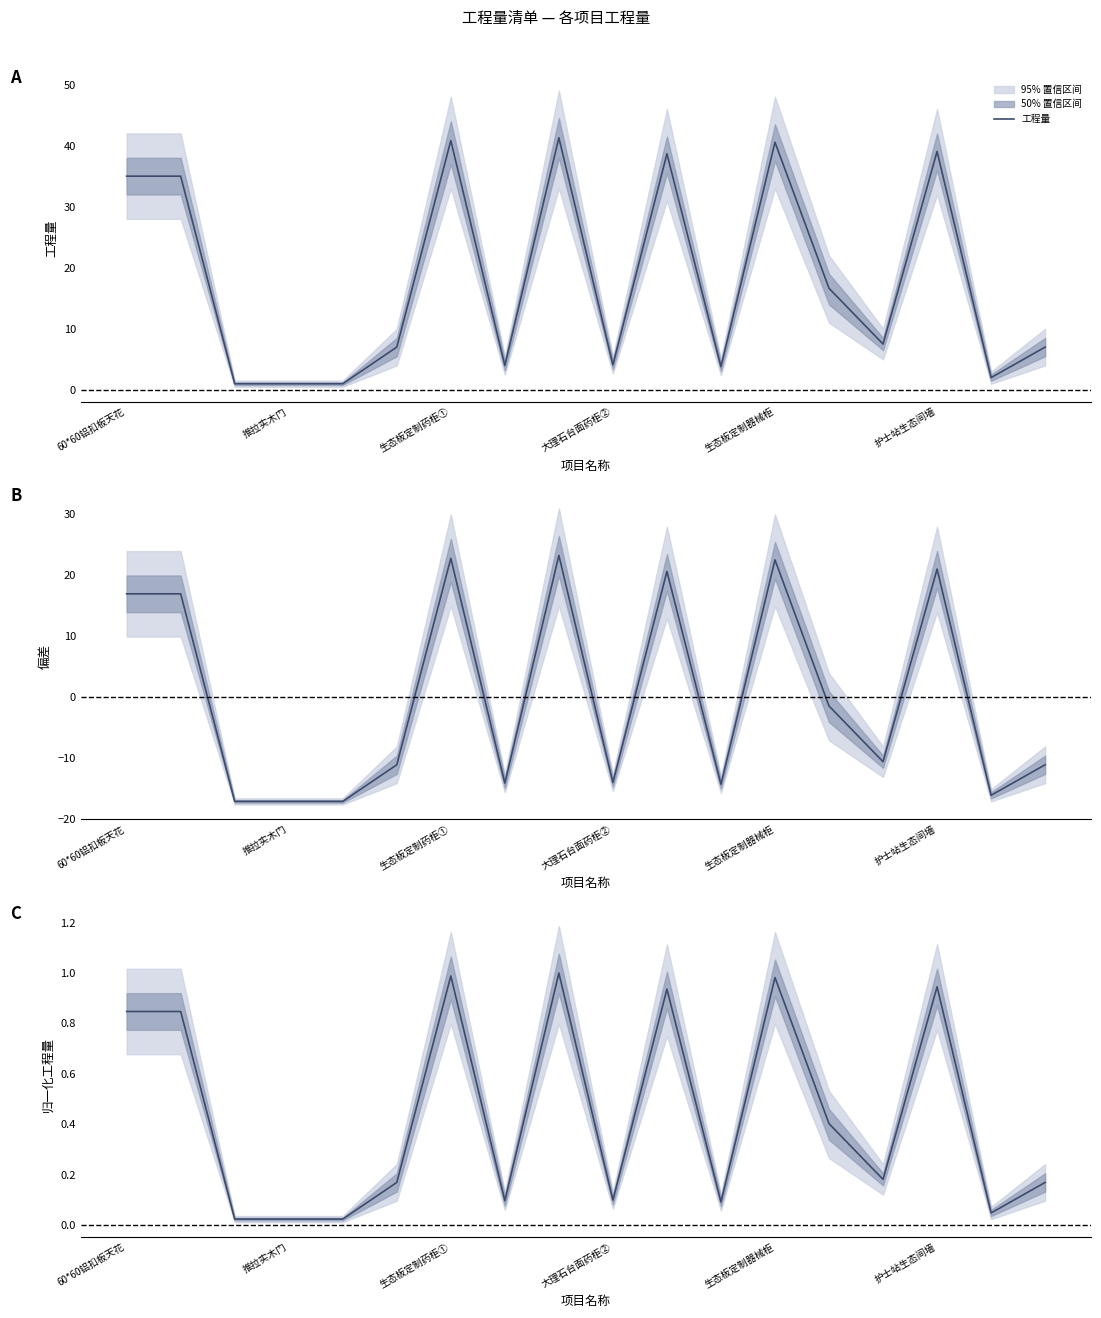

How many categories are shown in the chart?

18